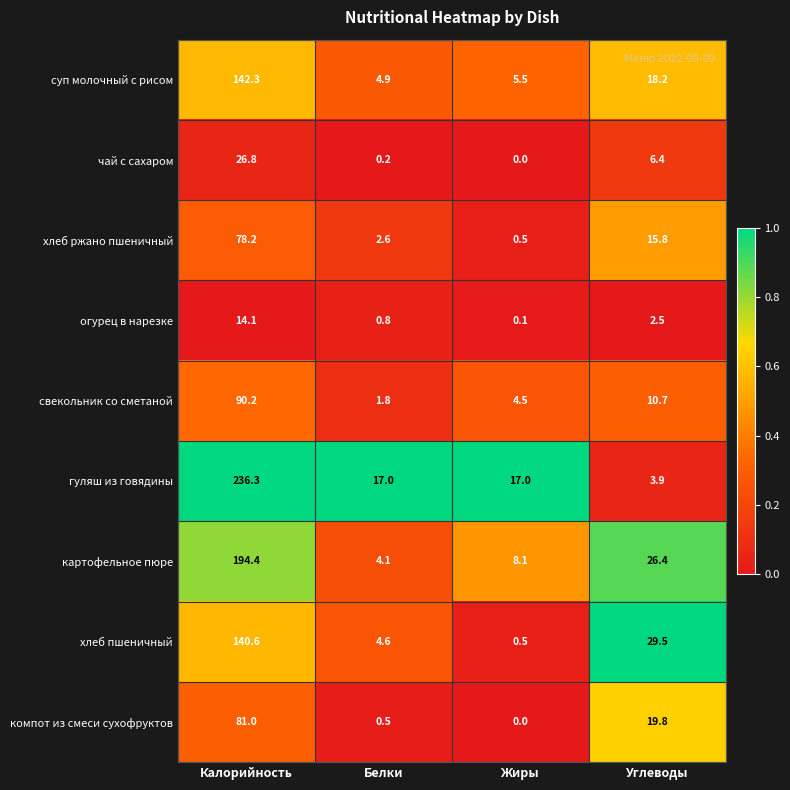

What is the difference between the second highest and second lowest values in the огурец в нарезке series?

1.7